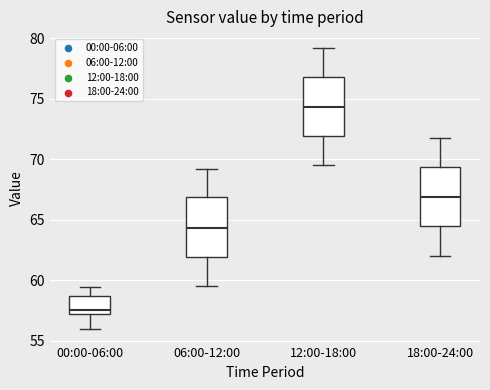

Where does the median line of the box for 12:00-18:00 sit on the y-axis? The values are not printed on the chart, so give them approximately, as read against the axis.

74.5